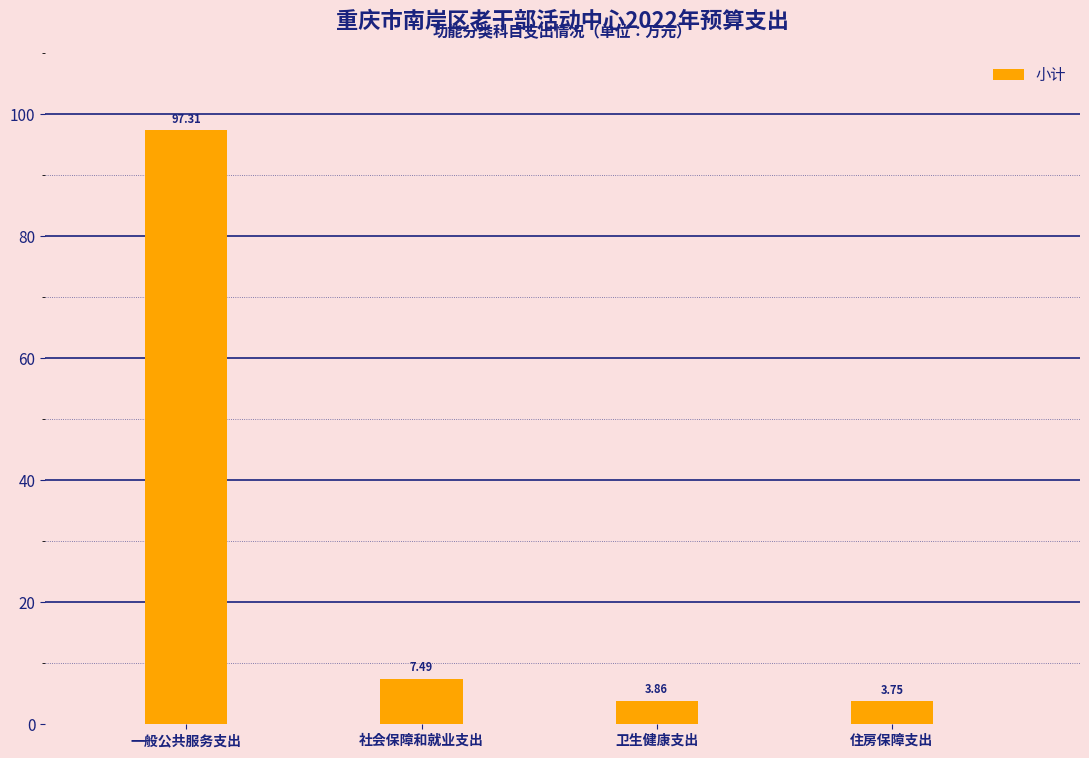

Where is the data nearest to the value 50?

社会保障和就业支出